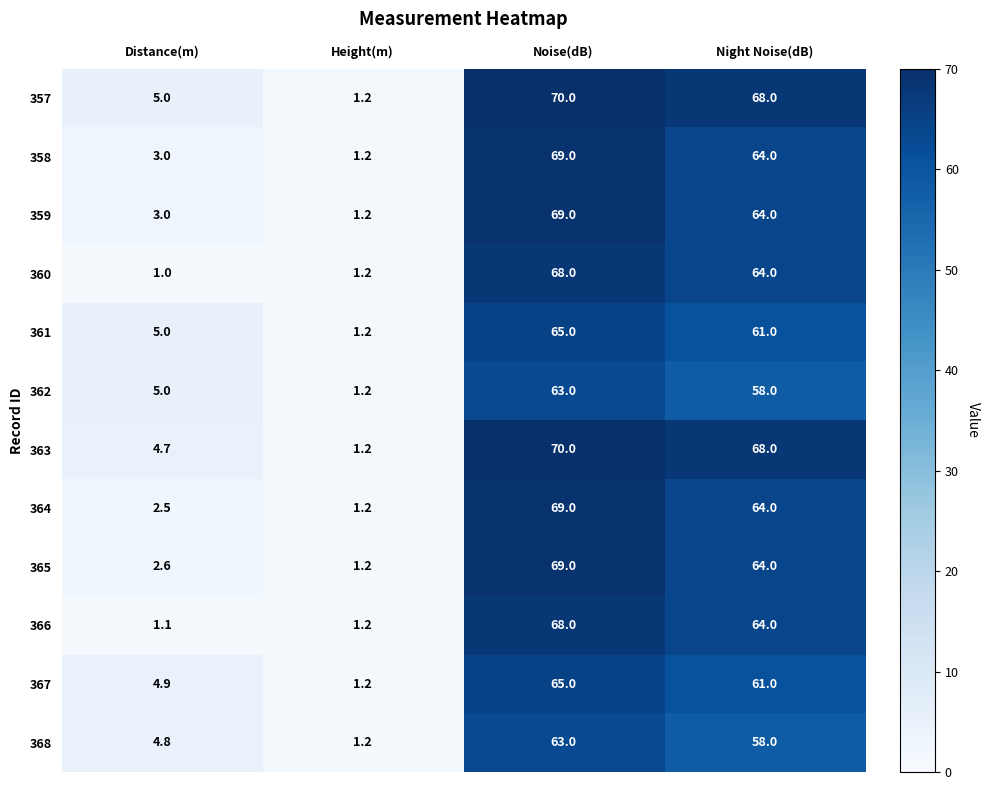

Where does the 367 series first go above 61?

Noise(dB)